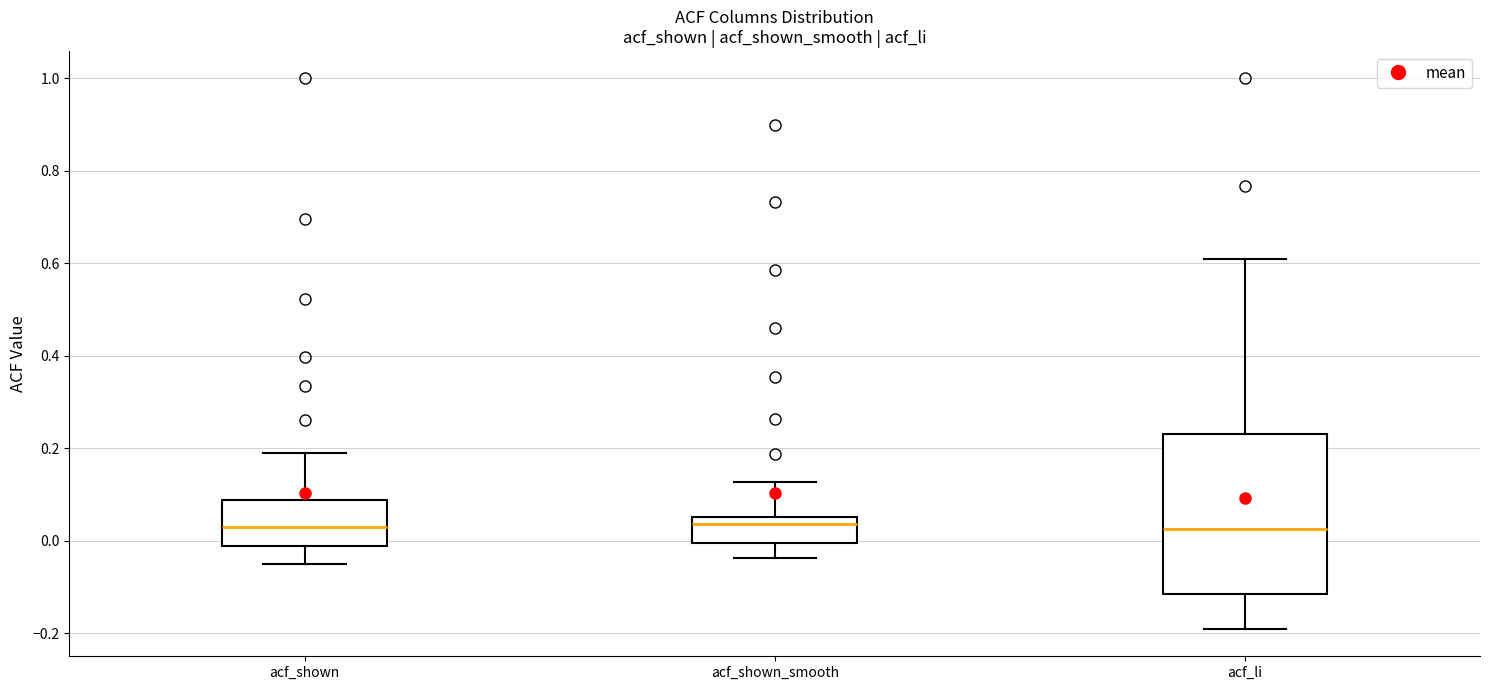

Reading left to right, read every box against the y-axis: the position of its median line, the range the box covers, and the ends of its whiskers. The values are not printed on the chart, so give them approximately, as read against the axis.

acf_shown: median 0.04, box -0.02 to 0.08, whiskers -0.06 to 0.18
acf_shown_smooth: median 0.04, box 0.00 to 0.06, whiskers -0.04 to 0.12
acf_li: median 0.02, box -0.12 to 0.24, whiskers -0.18 to 0.62